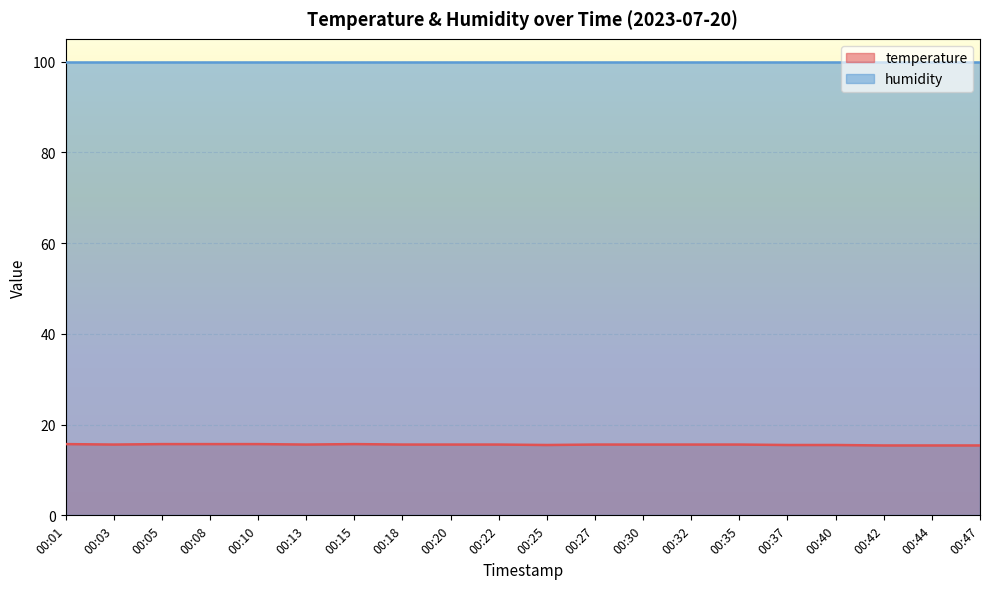

Rank the categories by value from highest to lowest.

00:01, 00:05, 00:08, 00:10, 00:15, 00:03, 00:13, 00:18, 00:20, 00:22, 00:27, 00:30, 00:32, 00:35, 00:25, 00:37, 00:40, 00:42, 00:44, 00:47